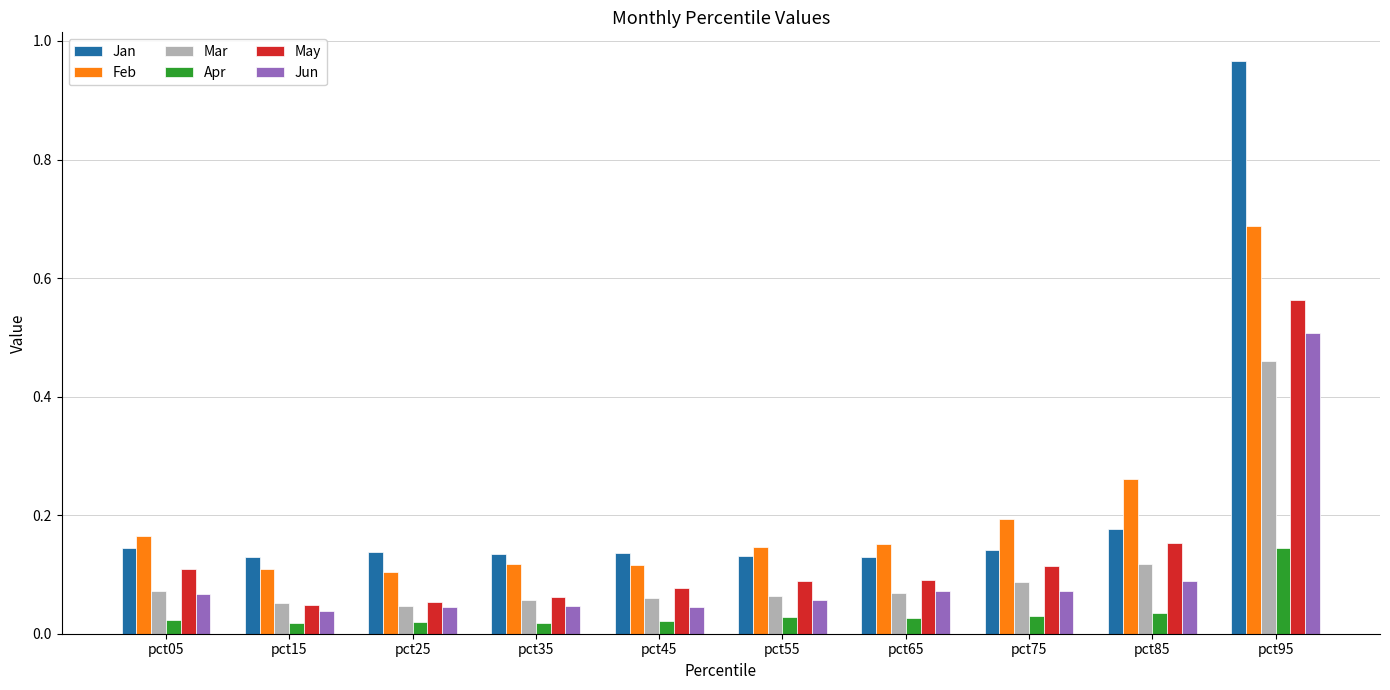

Rank the series by their maximum value, from lowest to highest.

Apr, Mar, Jun, May, Feb, Jan